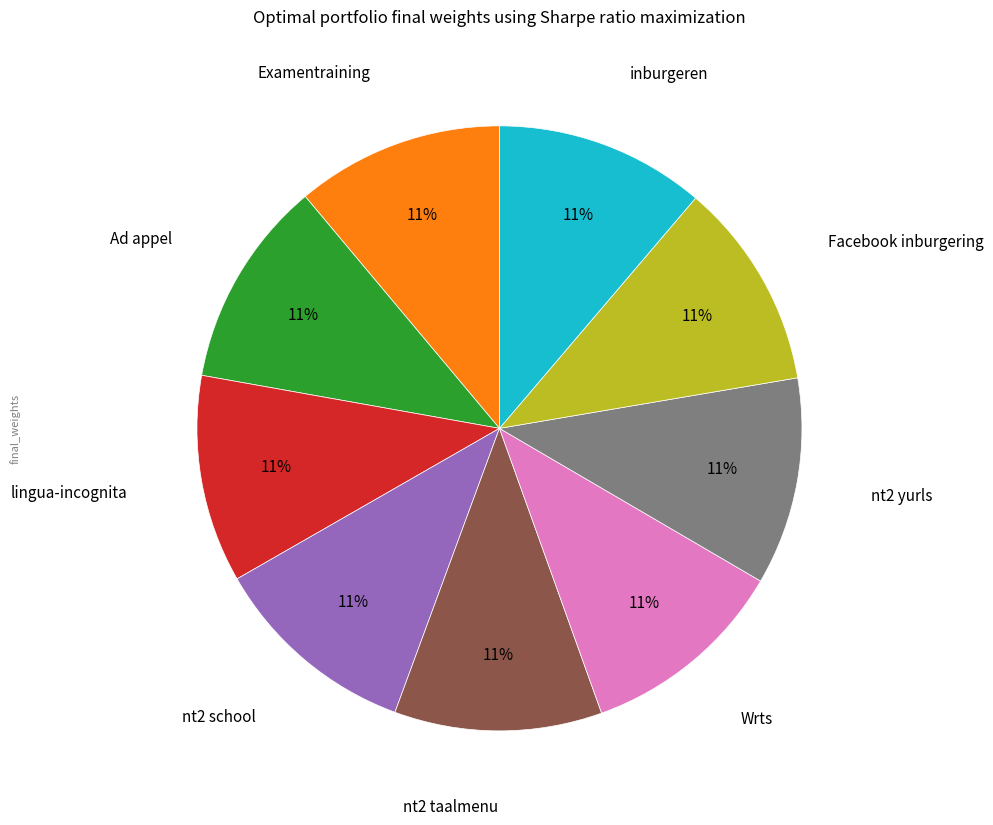

To the nearest percent, what is the average slice percentage?

11%